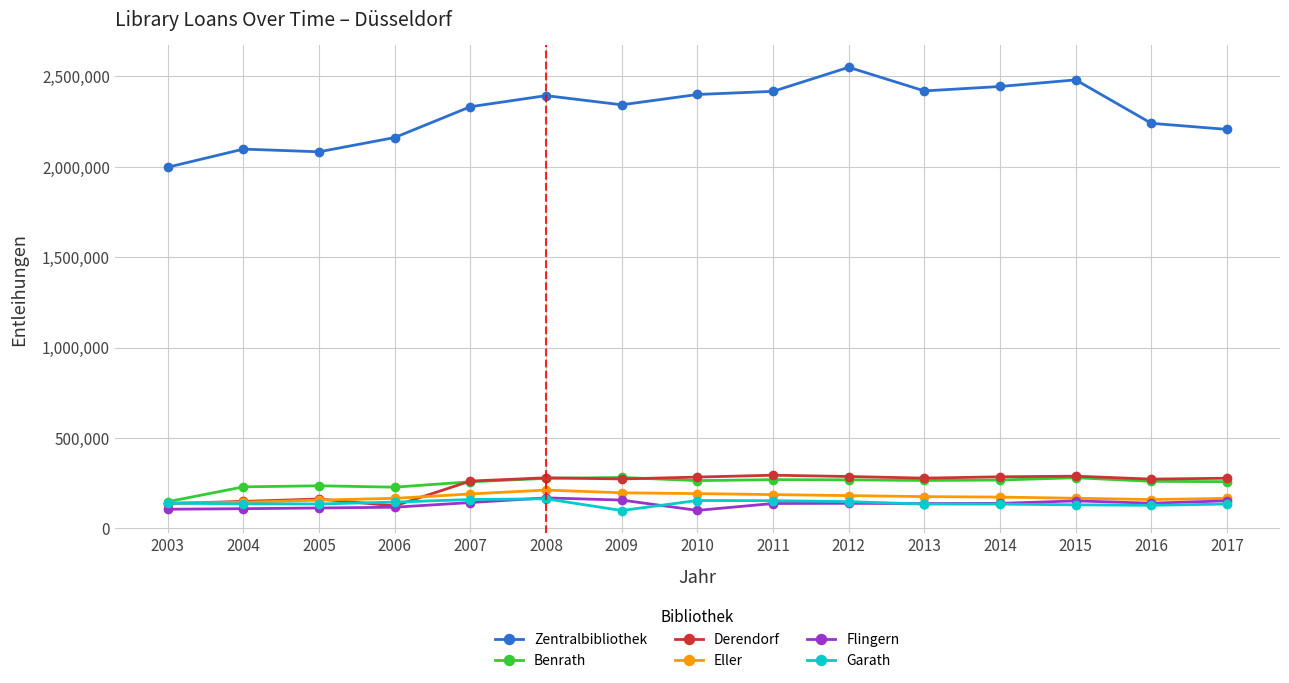

Which series has the widest spread of values?

Zentralbibliothek